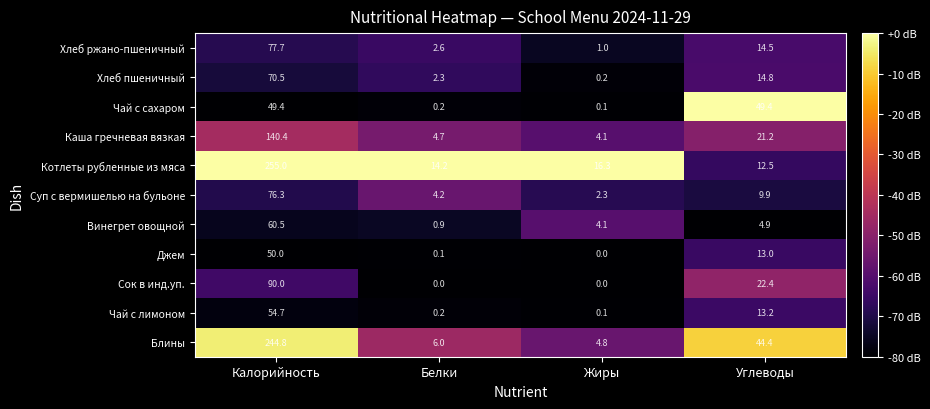

How many values in the Чай с лимоном series are below 13?

2